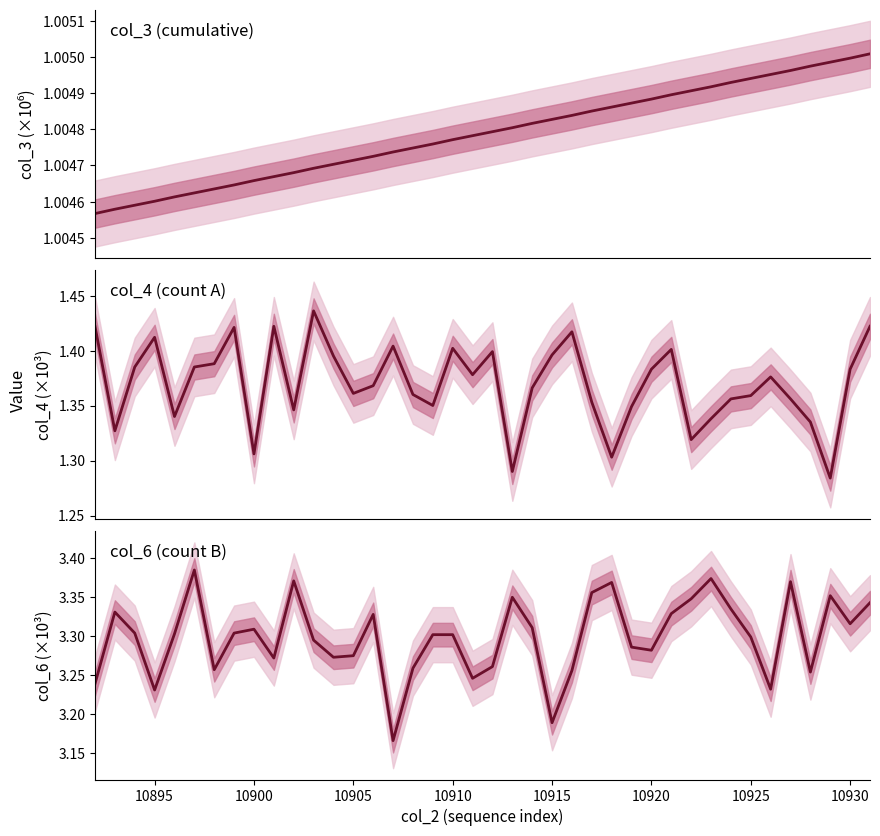

What is the average value of the col_4 series?

1.4